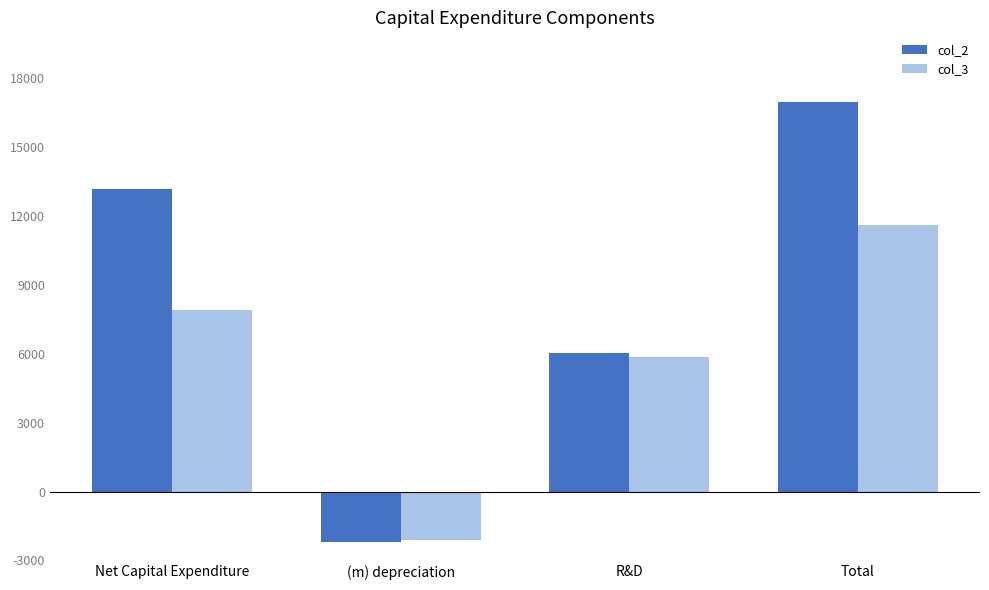

Count the col_3 values in the range 5846 to 11615.

3